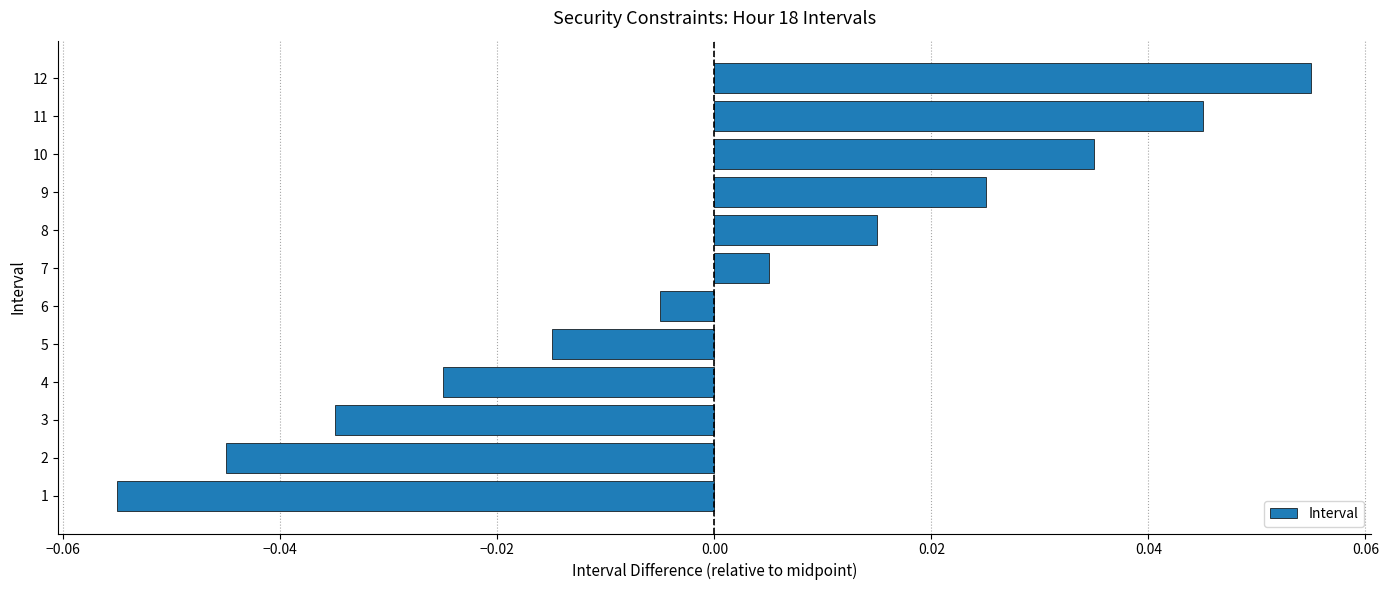

What is the change in value from 1 to 11?

+0.1